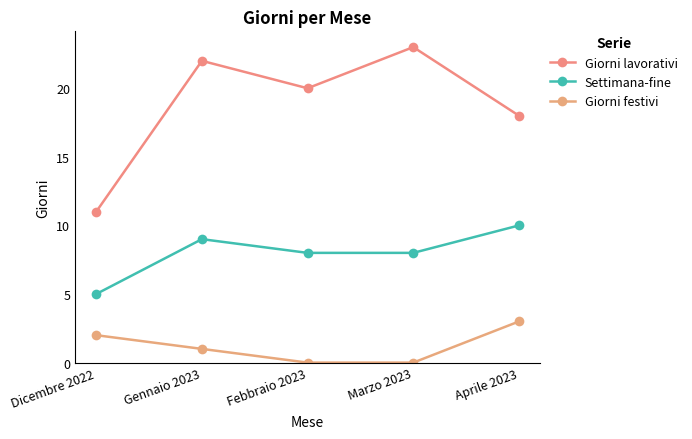

Reading left to right, extract all data points from this chart.

Giorni lavorativi: Dicembre 2022=11	Gennaio 2023=22	Febbraio 2023=20	Marzo 2023=23	Aprile 2023=18
Settimana-fine: Dicembre 2022=5	Gennaio 2023=9	Febbraio 2023=8	Marzo 2023=8	Aprile 2023=10
Giorni festivi: Dicembre 2022=2	Gennaio 2023=1	Febbraio 2023=0	Marzo 2023=0	Aprile 2023=3